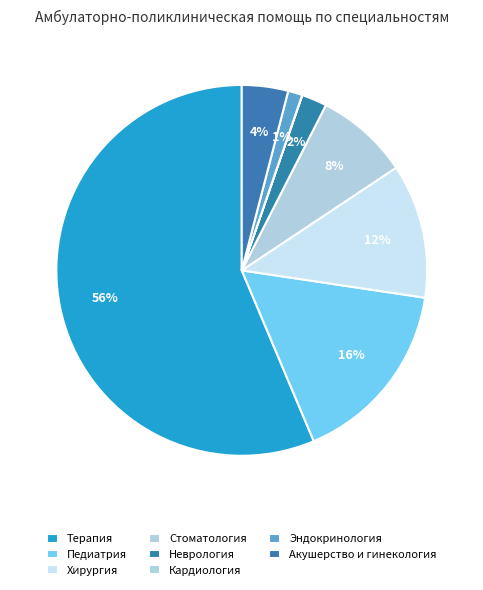

The Кардиология slice represents 1% of the pie. True or false?

False